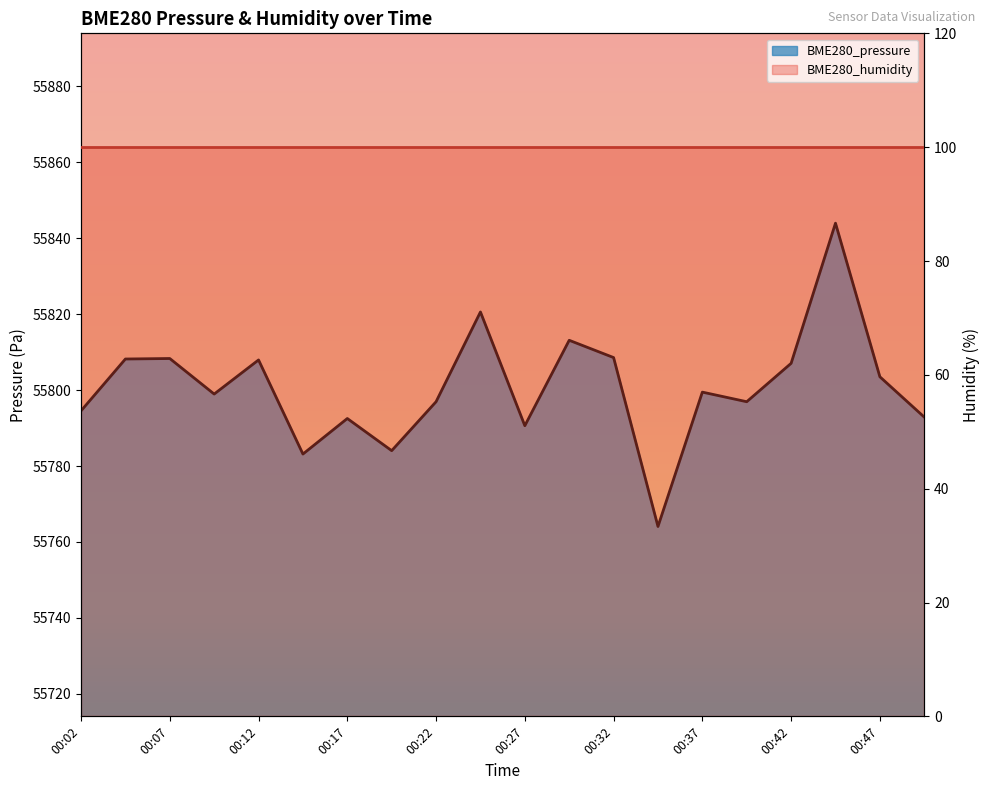

What is the maximum value shown in the chart?

55844.0